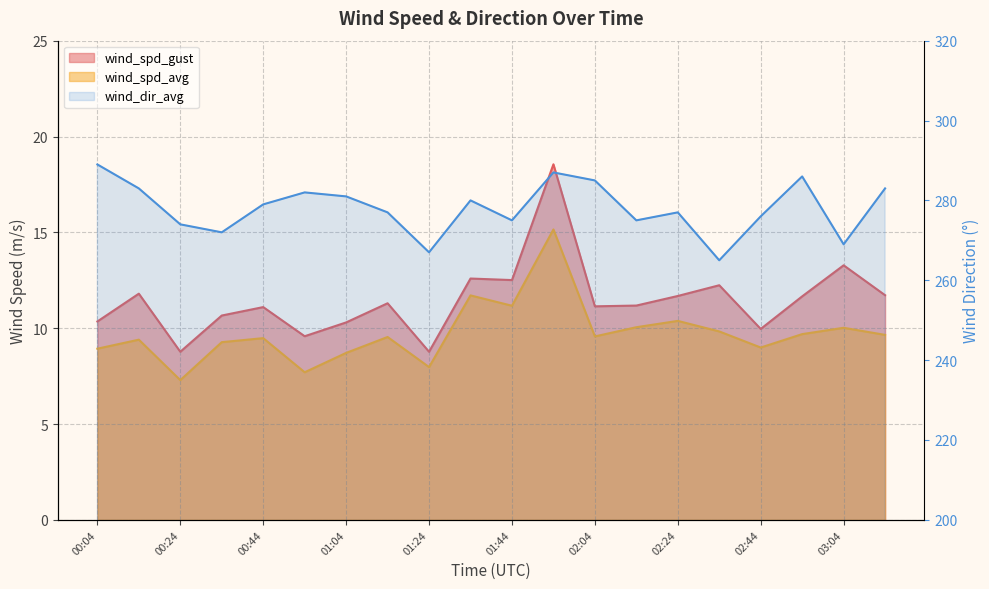

In wind_dir_avg, how many points are higher than both neighbors (excluding endpoints)?

5